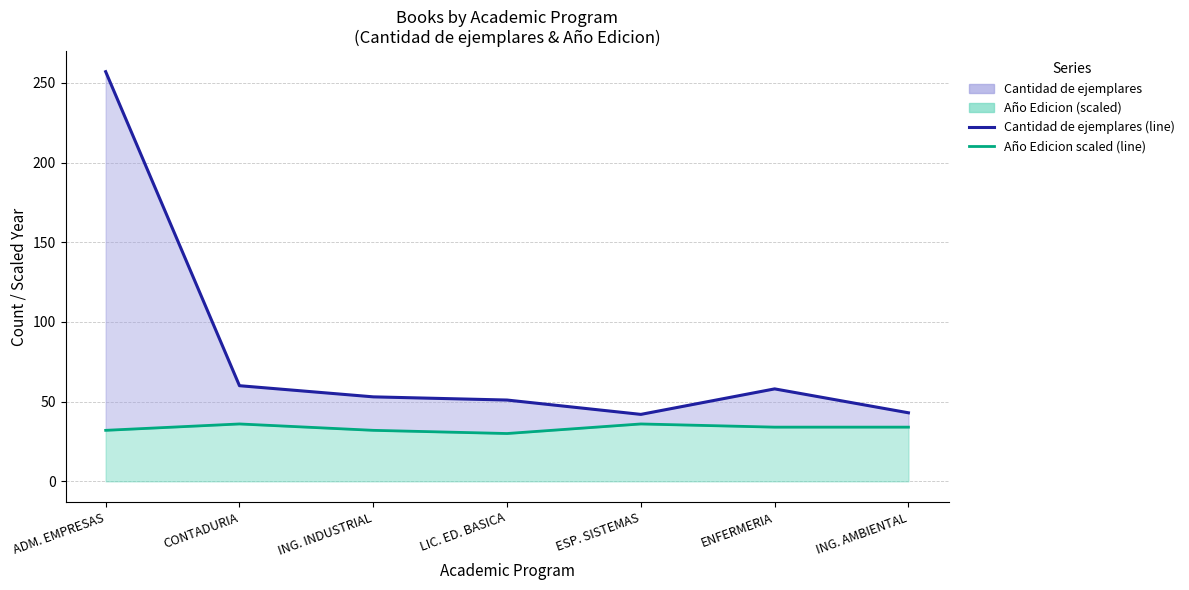

True or false: Año Edicion scaled (line) and Cantidad de ejemplares (line) intersect in this chart.

False